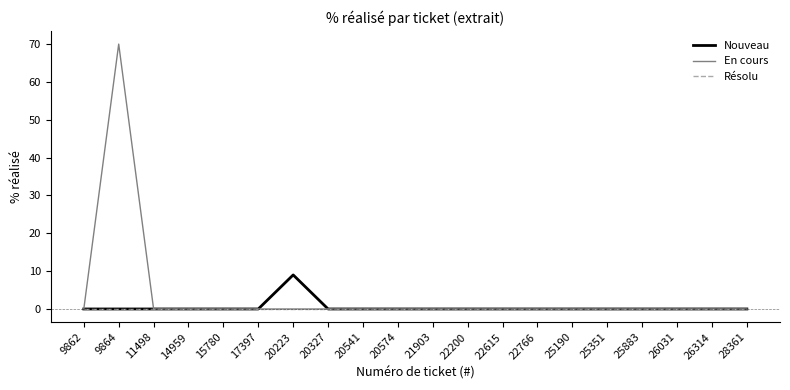

What is the difference between the maximum and minimum values in the En cours series?

70